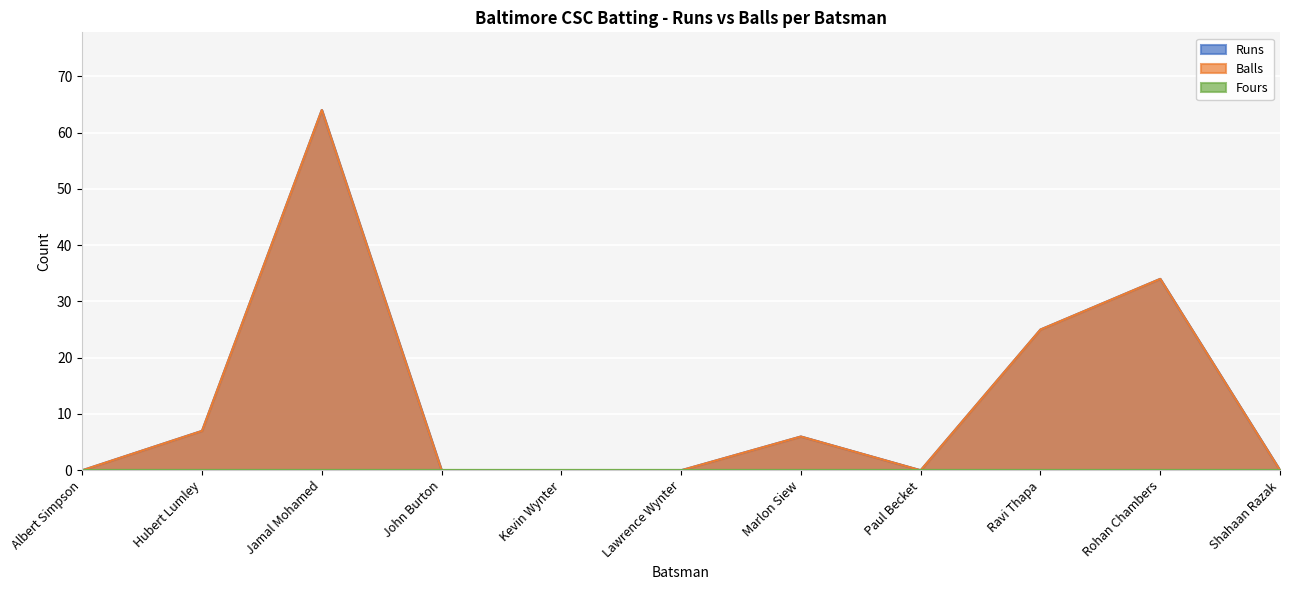

Reading right to left, list all the values displayed in this chart.

Runs: Shahaan Razak=0	Rohan Chambers=34	Ravi Thapa=25	Paul Becket=0	Marlon Siew=6	Lawrence Wynter=0	Kevin Wynter=0	John Burton=0	Jamal Mohamed=64	Hubert Lumley=7	Albert Simpson=0
Balls: Shahaan Razak=0	Rohan Chambers=34	Ravi Thapa=25	Paul Becket=0	Marlon Siew=6	Lawrence Wynter=0	Kevin Wynter=0	John Burton=0	Jamal Mohamed=64	Hubert Lumley=7	Albert Simpson=0